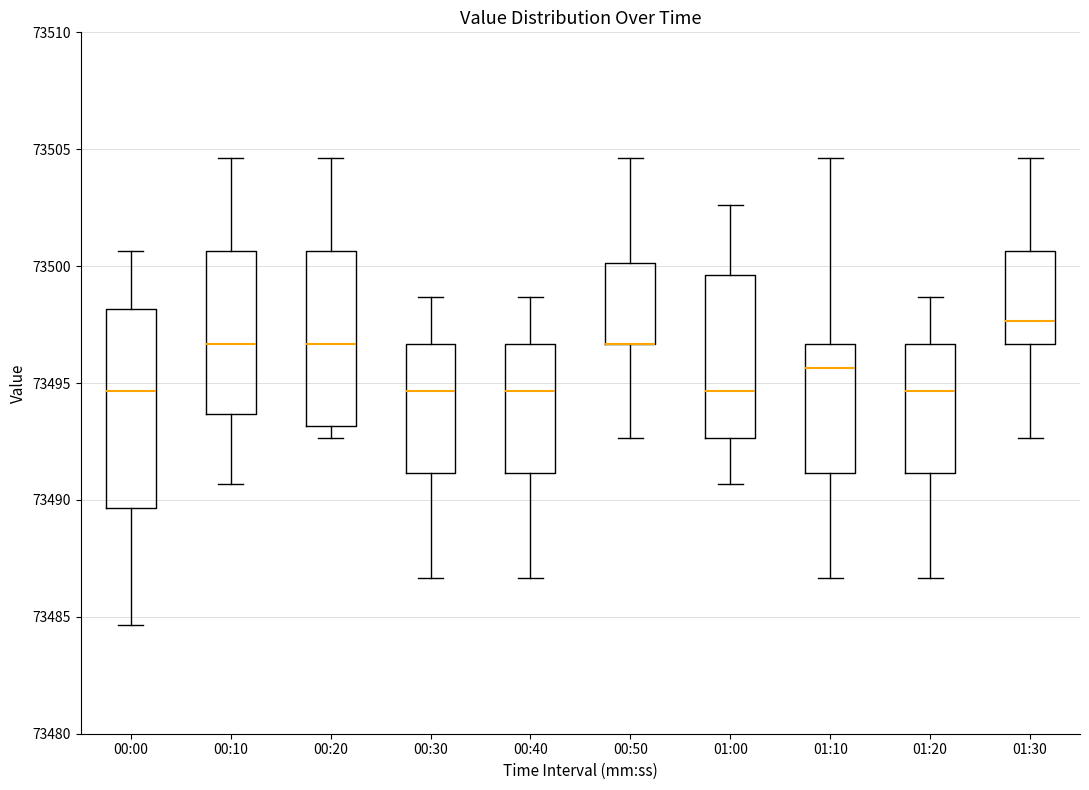

Reading left to right, transcribe this box plot: for each box, give where its median line is, the range the box spans, and where its two whiskers end, as read against the y-axis. The values are not printed on the chart, so give them approximately, as read against the axis.

00:00: median 73494.5, box 73489.5 to 73498.0, whiskers 73484.5 to 73500.5
00:10: median 73496.5, box 73493.5 to 73500.5, whiskers 73490.5 to 73504.5
00:20: median 73496.5, box 73493.0 to 73500.5, whiskers 73492.5 to 73504.5
00:30: median 73494.5, box 73491.0 to 73496.5, whiskers 73486.5 to 73498.5
00:40: median 73494.5, box 73491.0 to 73496.5, whiskers 73486.5 to 73498.5
00:50: median 73496.5 (drawn on the box's lower edge), box 73496.5 to 73500.0, whiskers 73492.5 to 73504.5
01:00: median 73494.5, box 73492.5 to 73499.5, whiskers 73490.5 to 73502.5
01:10: median 73495.5, box 73491.0 to 73496.5, whiskers 73486.5 to 73504.5
01:20: median 73494.5, box 73491.0 to 73496.5, whiskers 73486.5 to 73498.5
01:30: median 73497.5, box 73496.5 to 73500.5, whiskers 73492.5 to 73504.5